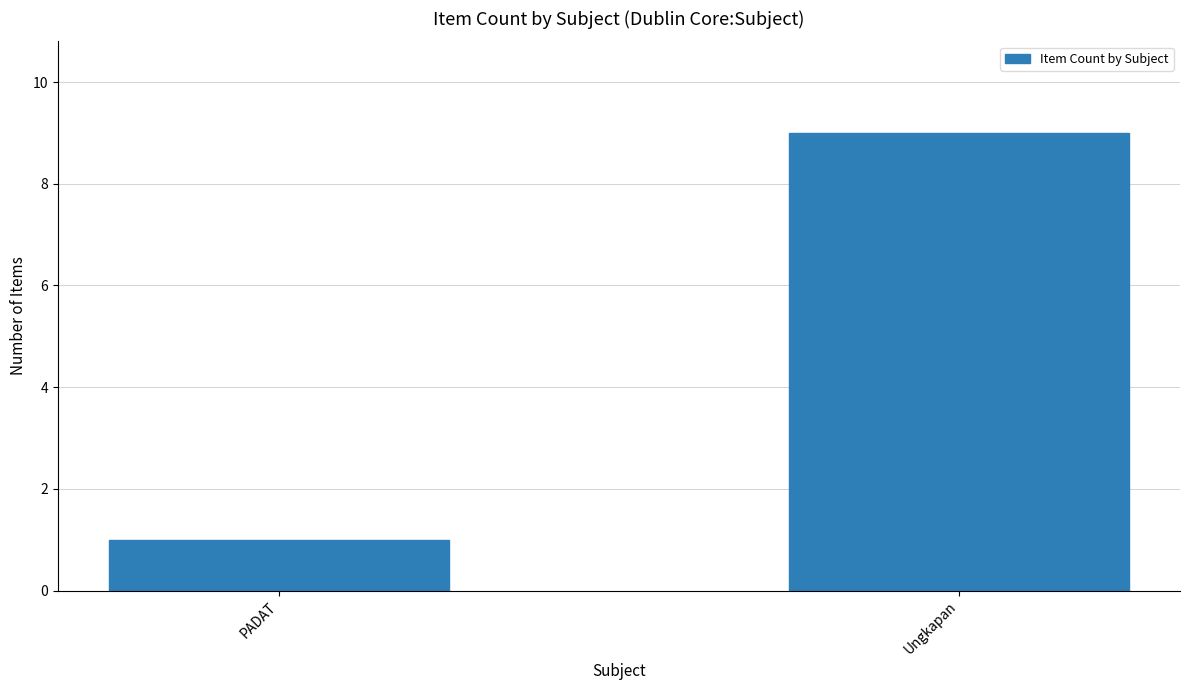

What is the label of the 2nd bar from the left?

Ungkapan